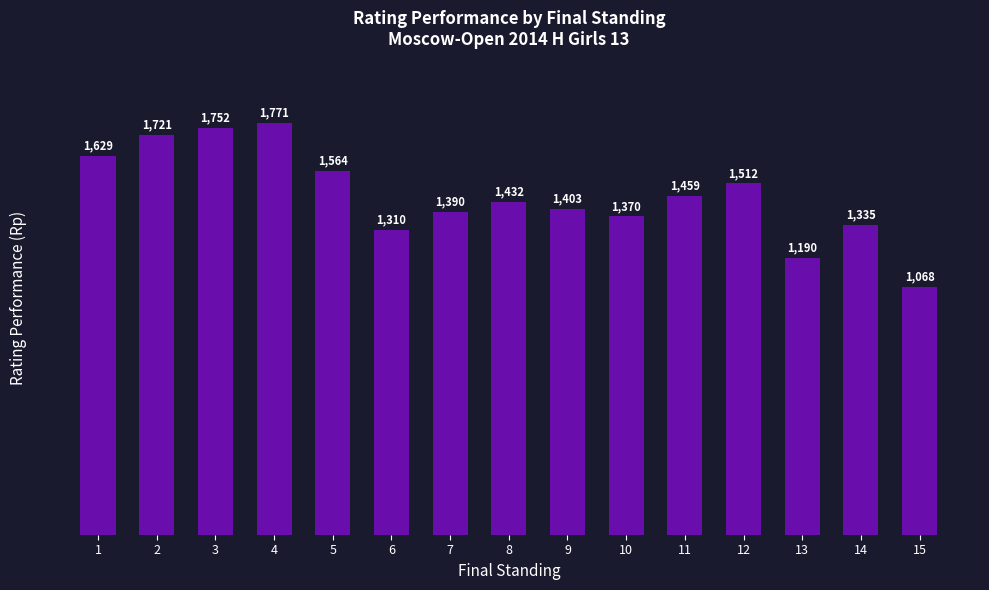

Reading right to left, transcribe all the data shown in this chart.

1068	1335	1190	1512	1459	1370	1403	1432	1390	1310	1564	1771	1752	1721	1629